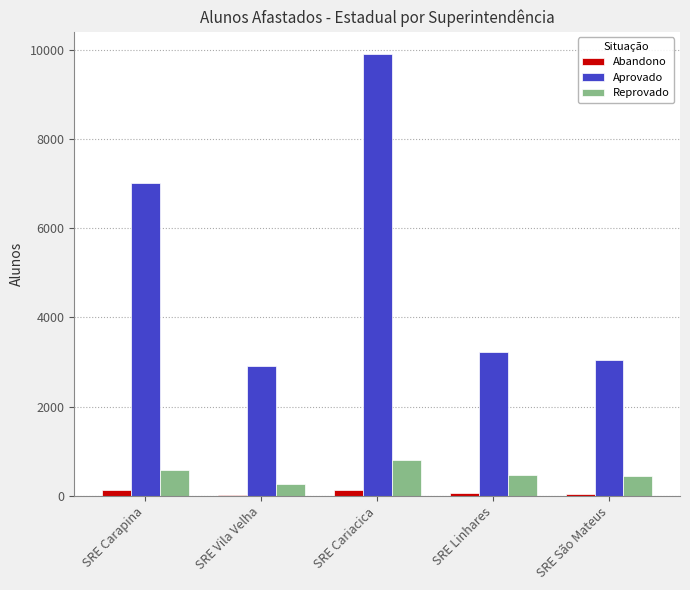

Which series has the widest spread of values?

Aprovado